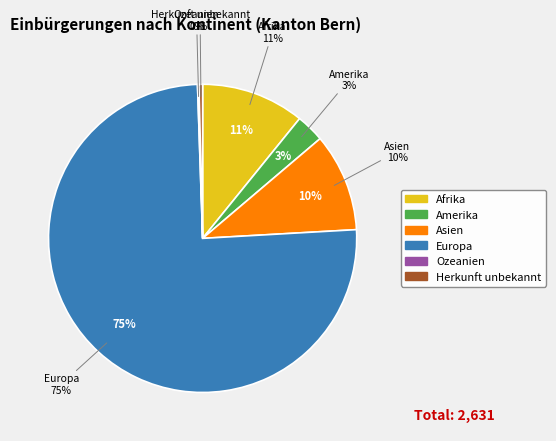

What is the smallest slice in the pie chart?

Ozeanien